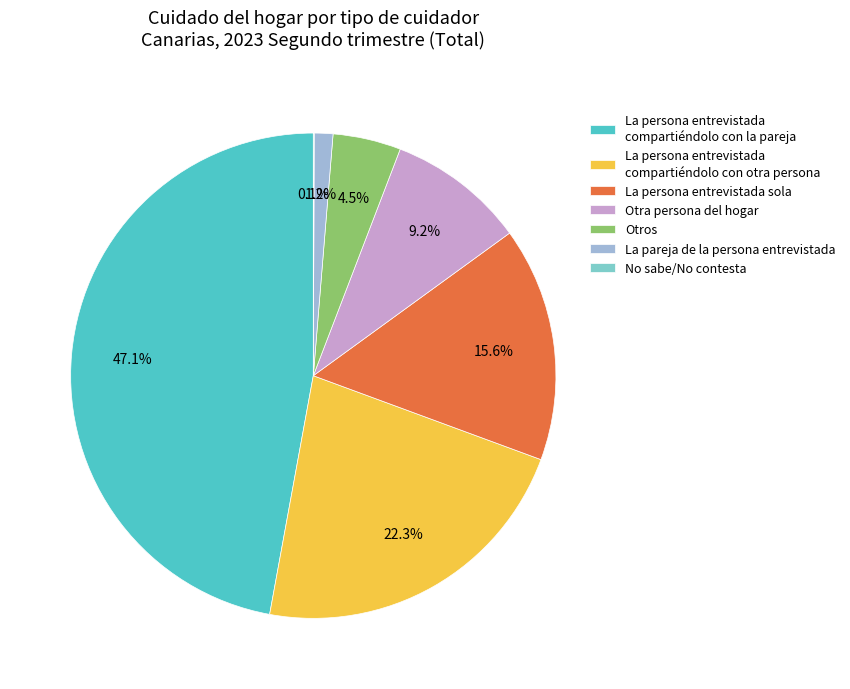

Which slice is the largest?

La persona entrevistada compartiéndolo con la pareja